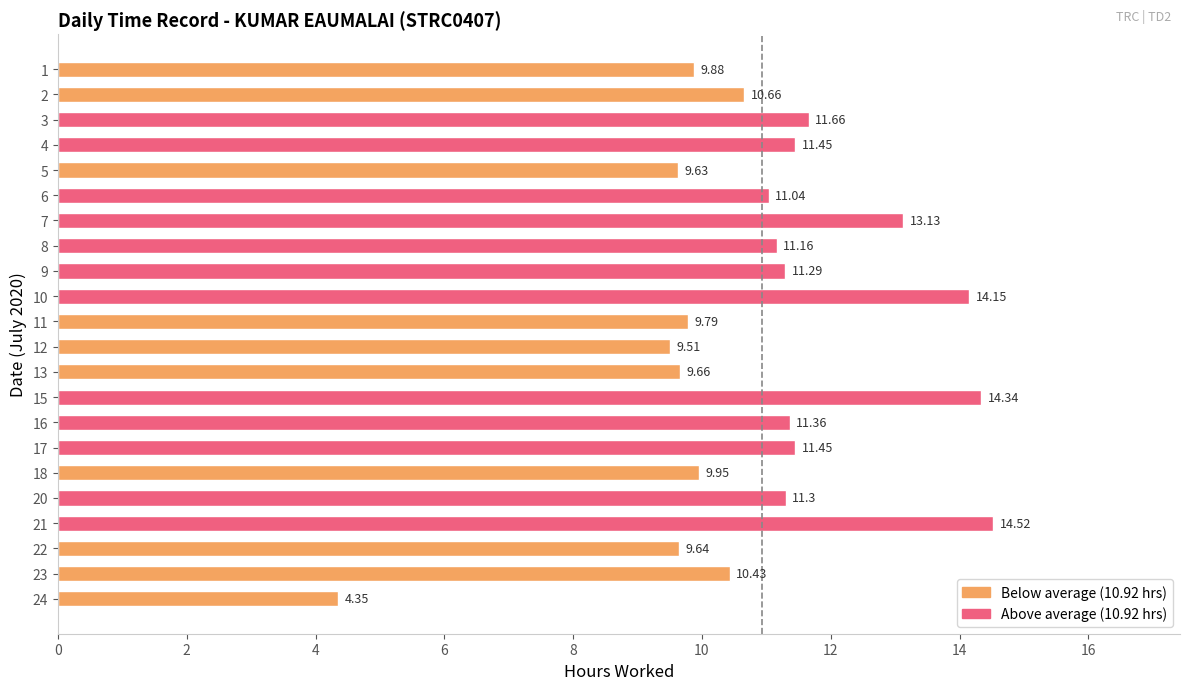

What is the difference between the second highest and second lowest values?

4.8